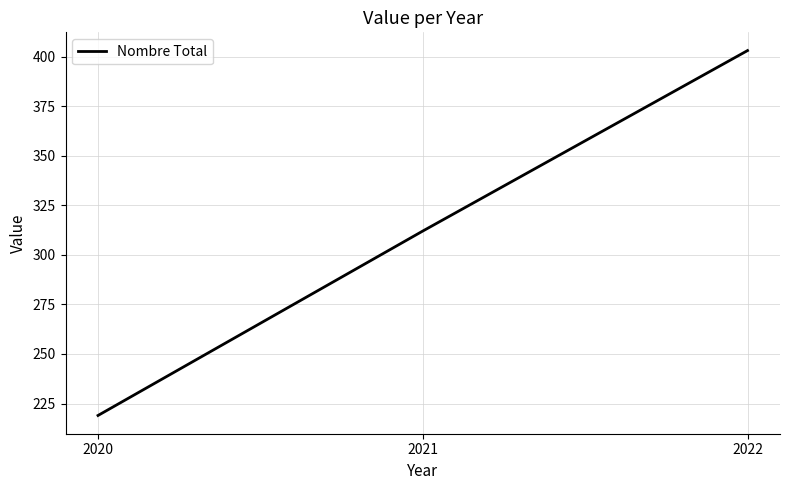

True or false: the data shows 219 at 2020.

True